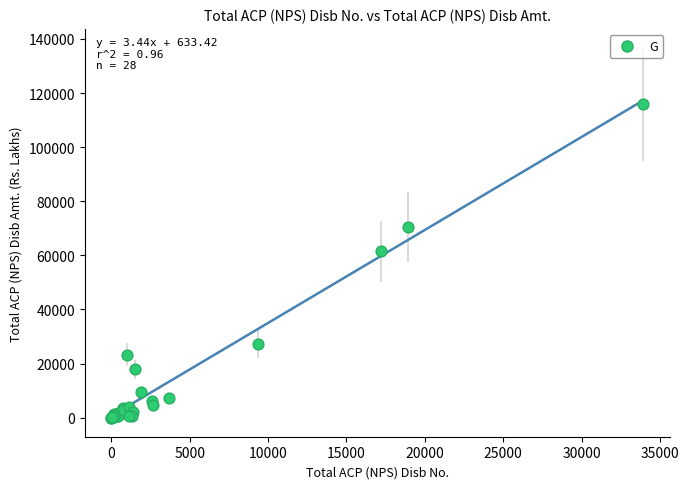

What Y value in the scatter plot is closest to 57904?

61478.6